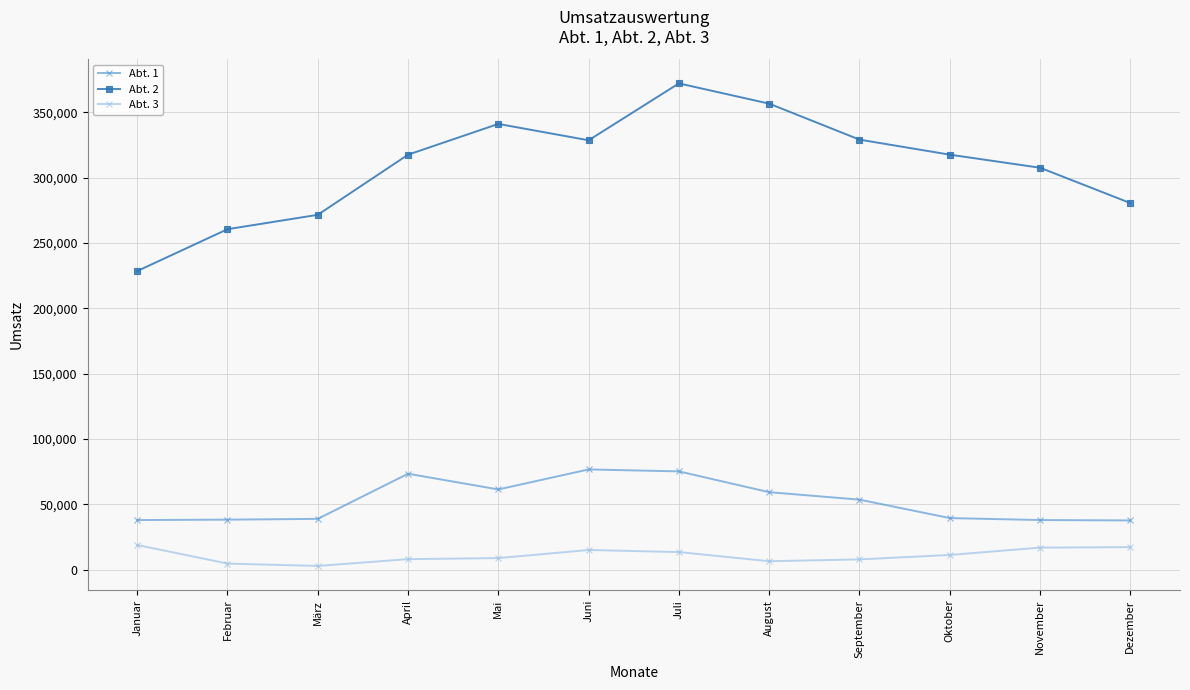

Which series has the largest total across all categories?

Abt. 2